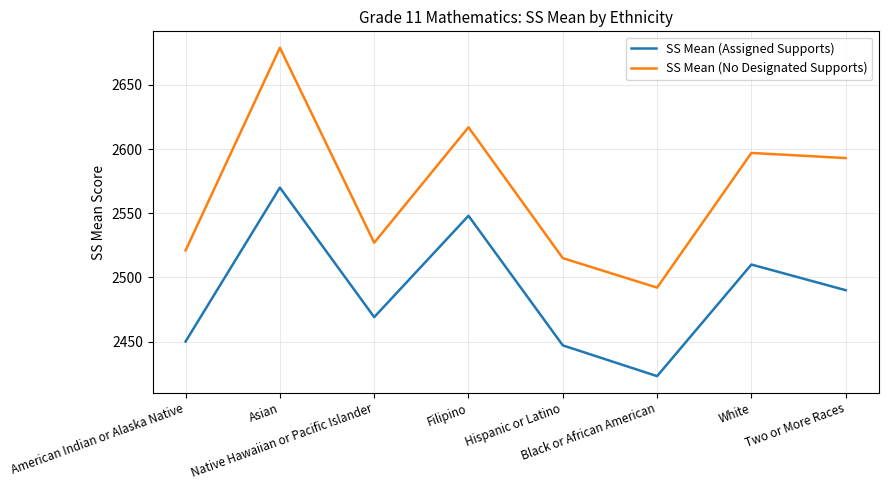

Which series has the largest total across all categories?

SS Mean (No Designated Supports)